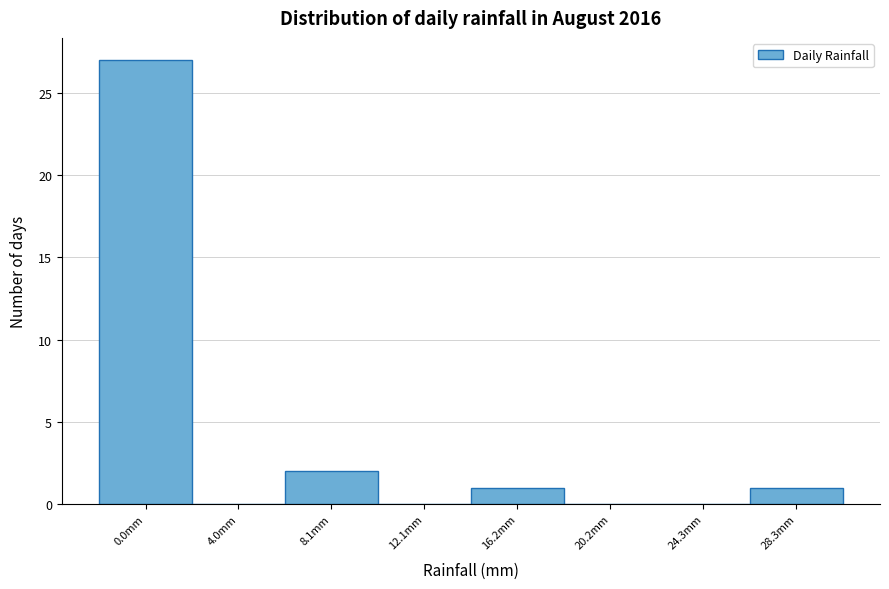

Reading left to right, what are all the values shown in this chart?

0.0mm=27	4.0mm=0	8.1mm=2	12.1mm=0	16.2mm=1	20.2mm=0	24.3mm=0	28.3mm=1